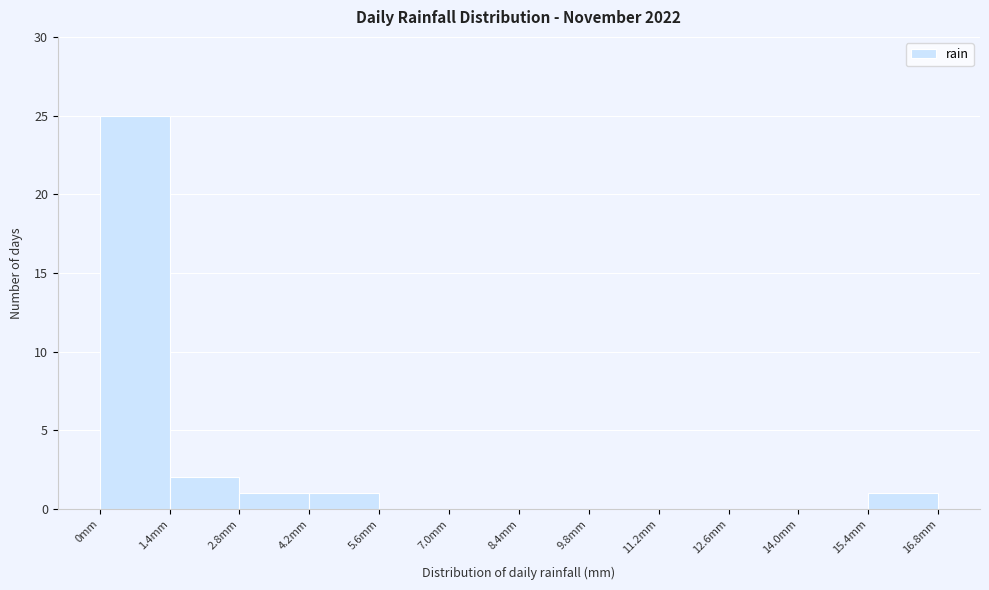

Reading left to right, list every bar in this chart as the range it spans on the x-axis followed by its height. The values are not printed on the chart, so give them approximately, as read against the axis.

0.0 to 1.4: 25
1.4 to 2.8: 2
2.8 to 4.2: 1
4.2 to 5.6: 1
5.6 to 7.0: 0
7.0 to 8.4: 0
8.4 to 9.8: 0
9.8 to 11.2: 0
11.2 to 12.6: 0
12.6 to 14.0: 0
14.0 to 15.4: 0
15.4 to 16.8: 1